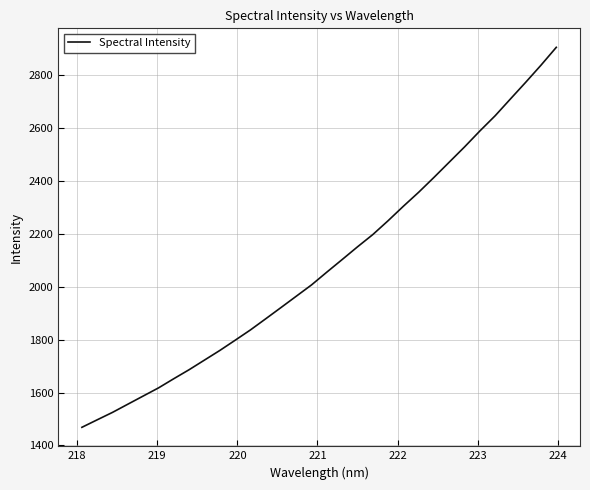

What is the sum of all values?

66773.6